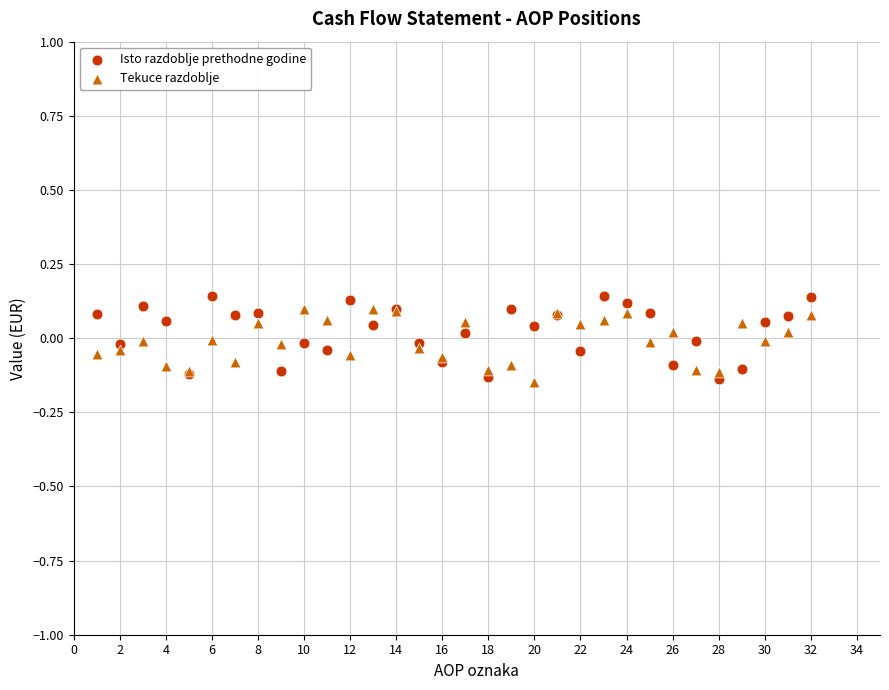

Which series has the largest Y range (max minus min)?

Isto razdoblje prethodne godine